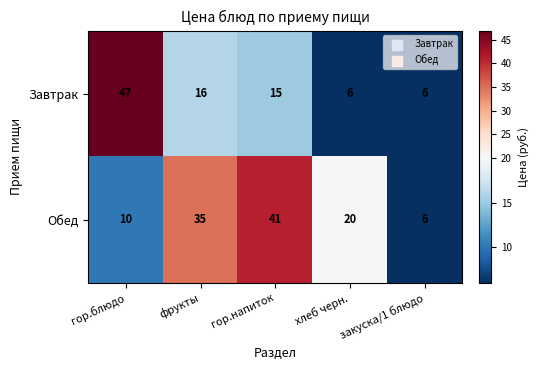

What is the difference between the Обед values at закуска/1 блюдо and фрукты?

29